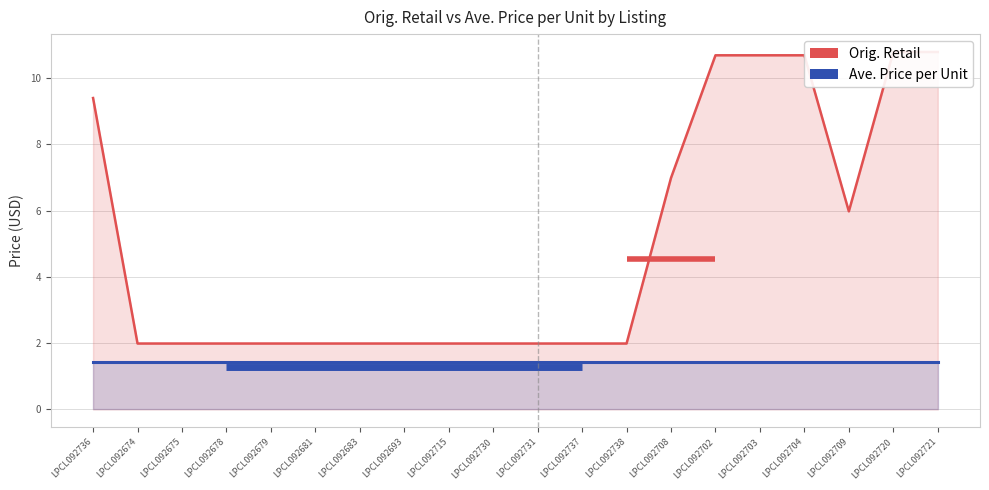

How many lines are shown in the chart?

2